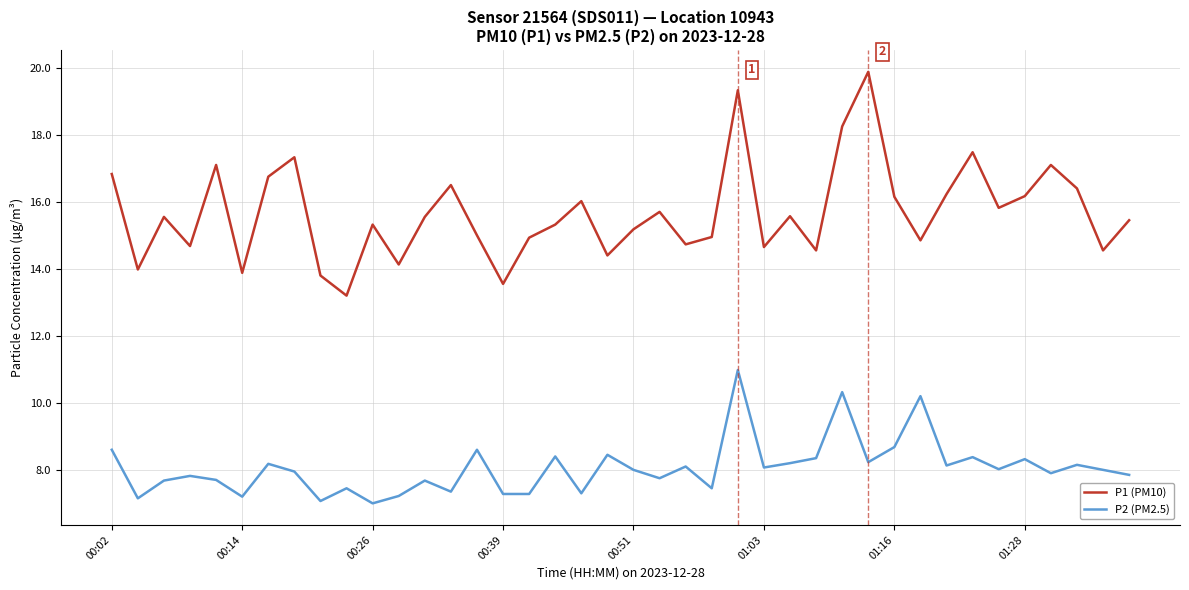

What is the highest value of the P1 (PM10) series?

19.9